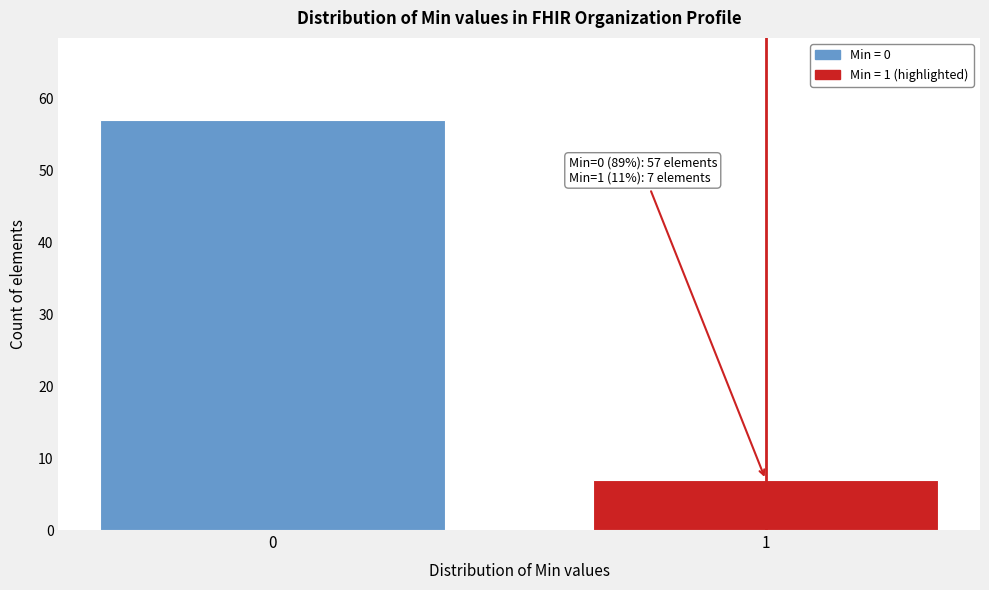

Reading left to right, transcribe all the data shown in this chart.

57	7